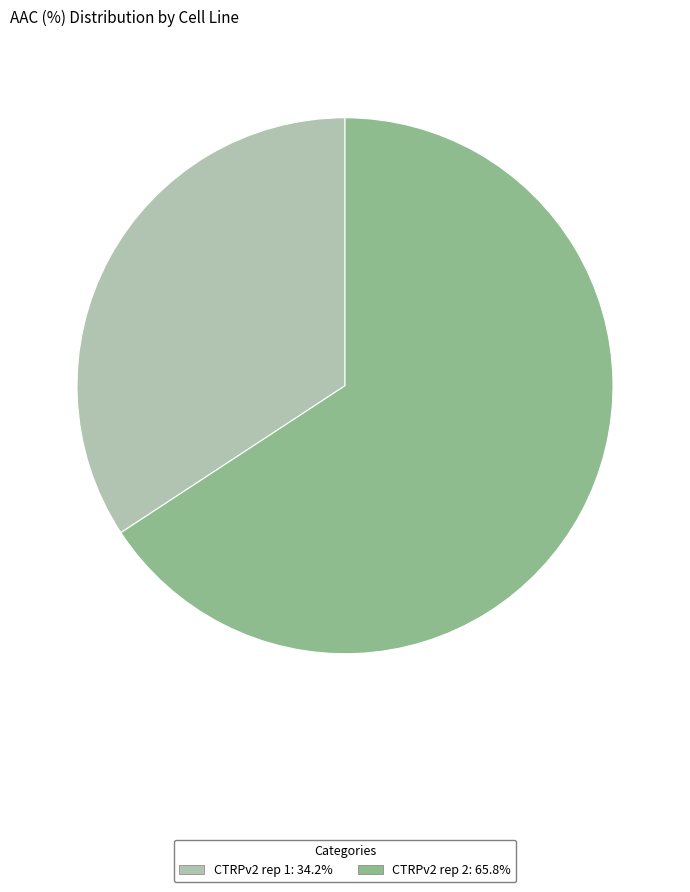

Do CTRPv2 rep 2 and CTRPv2 rep 1 together represent more than half of the pie?

Yes